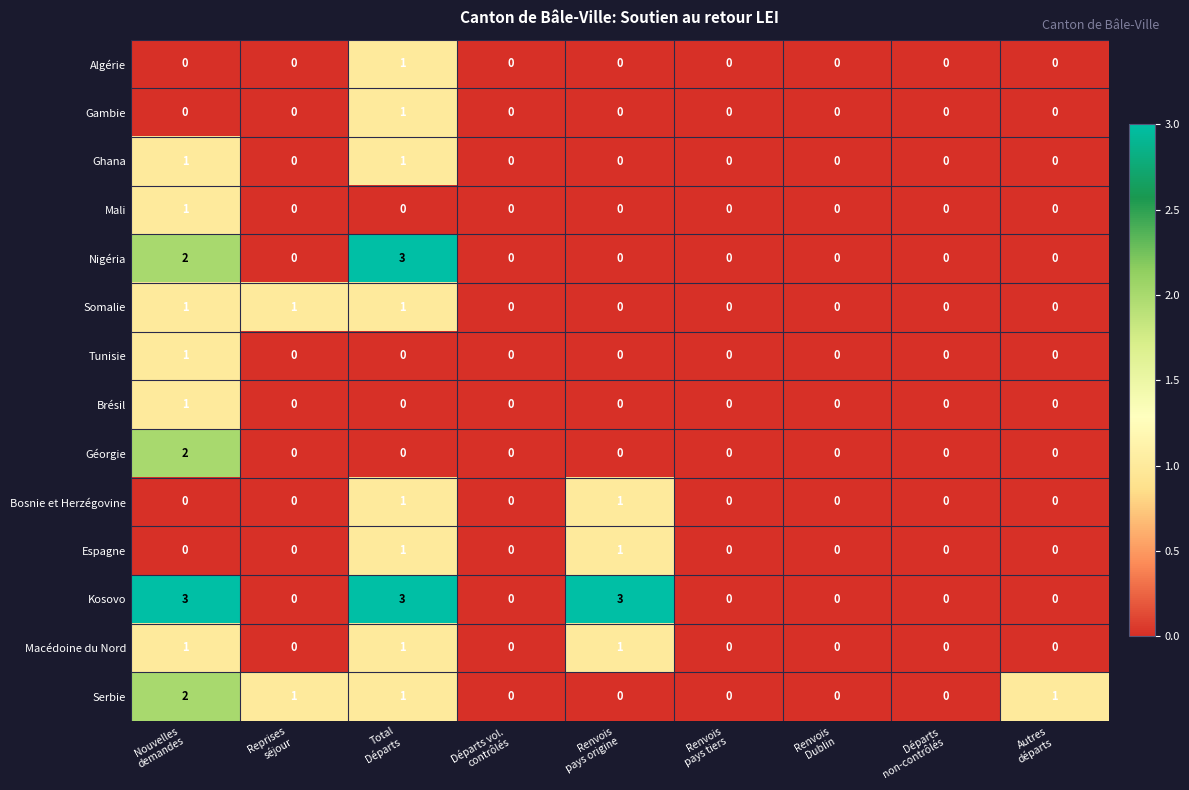

Which series has the largest total across all categories?

Kosovo